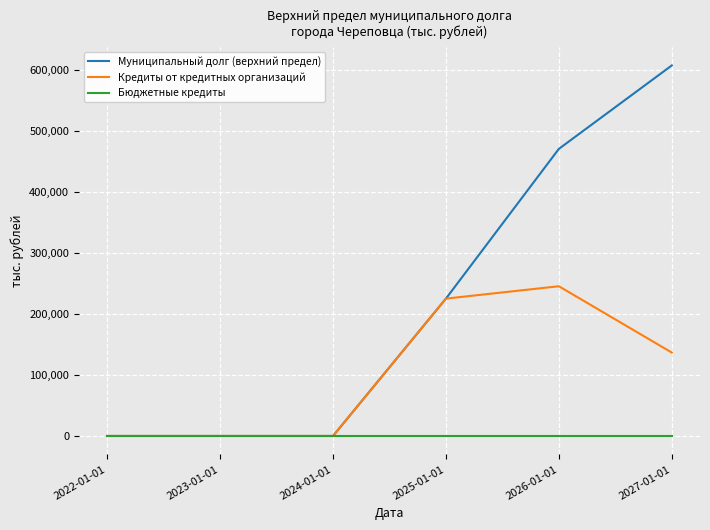

Which series changed the most between 2023-01-01 and 2027-01-01?

Муниципальный долг (верхний предел)